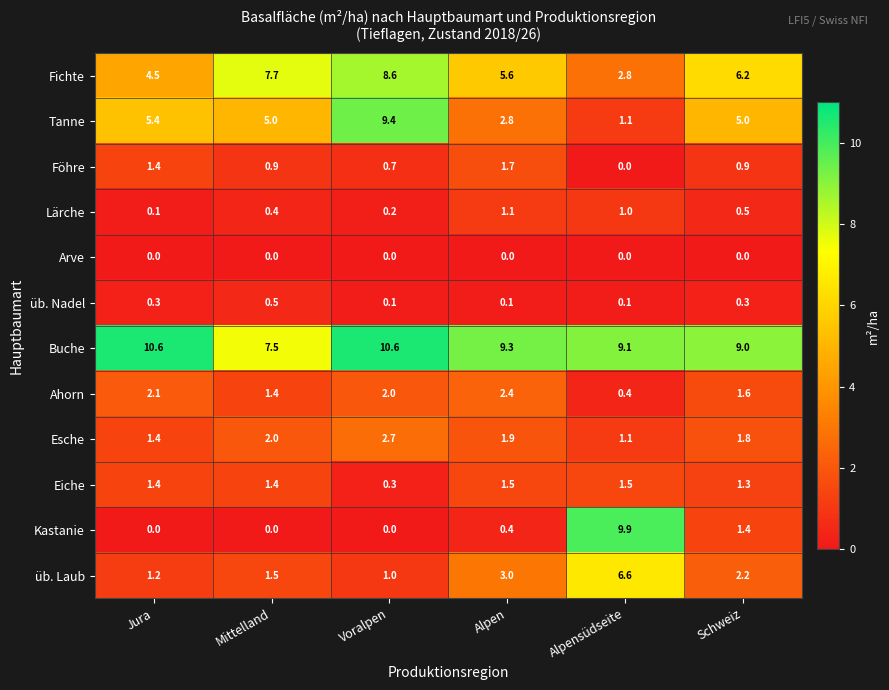

Which series has the largest range (max minus min)?

Kastanie